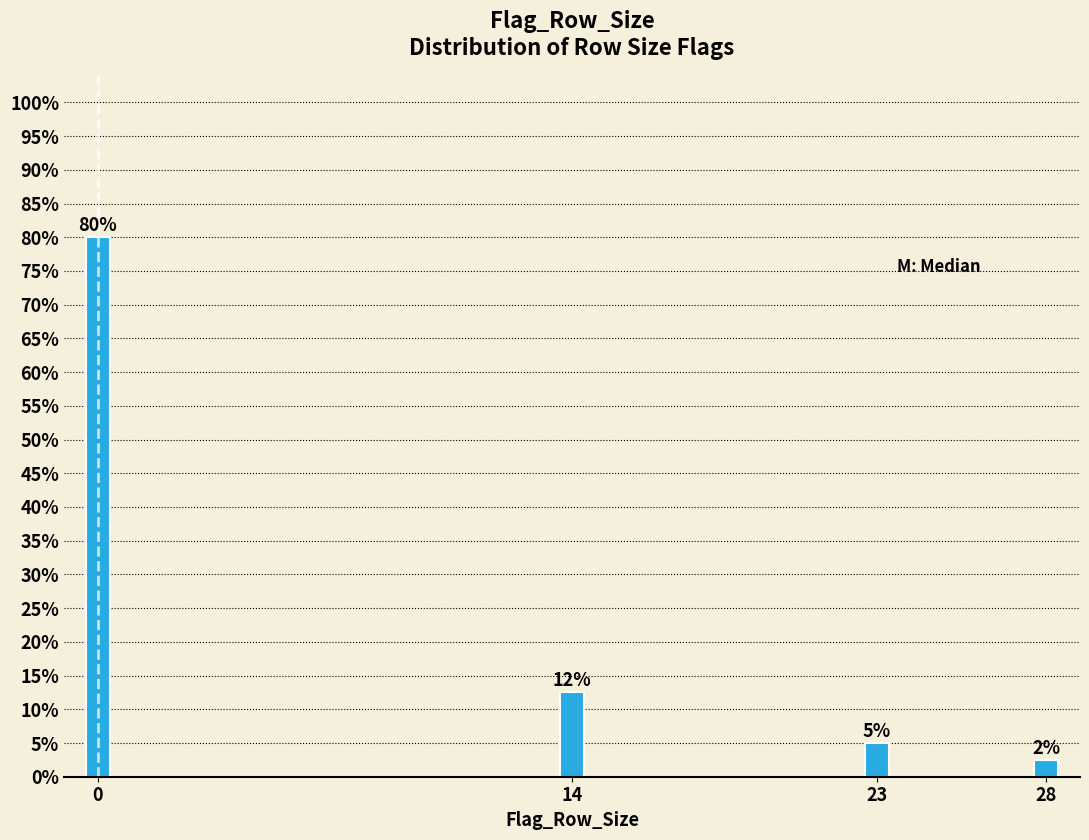

Does the chart contain any negative values?

No